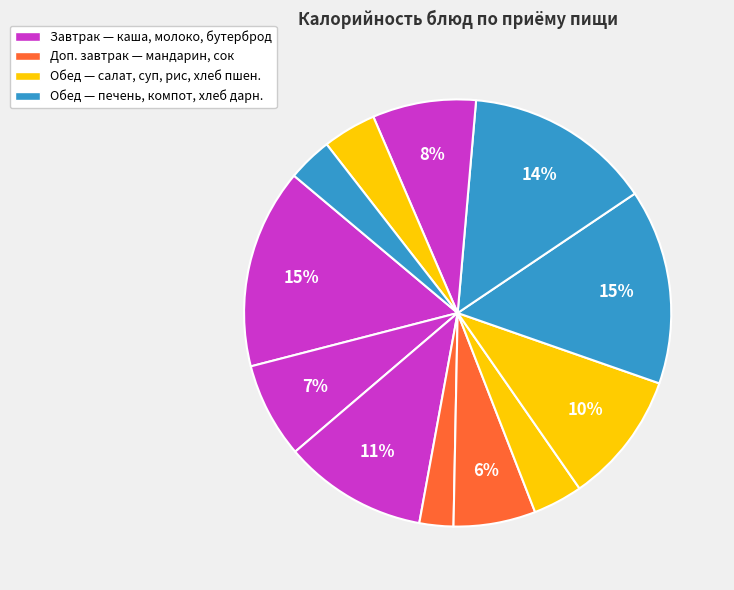

To the nearest percent, what is the average slice percentage?

8%